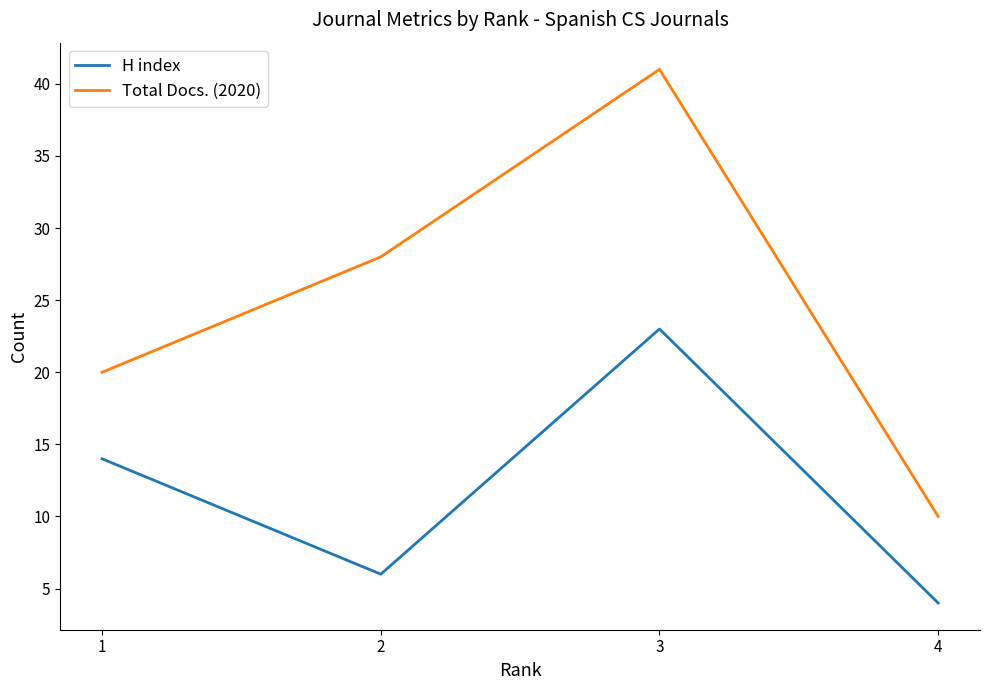

True or false: Total Docs. (2020) and H index intersect in this chart.

False